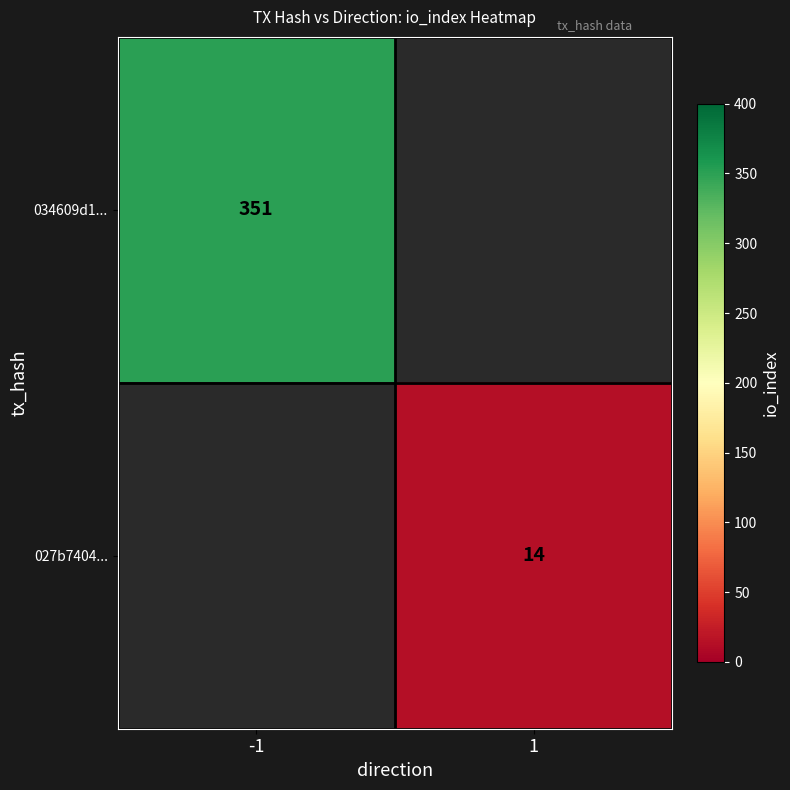

Which has a higher value, 1 or -1?

-1